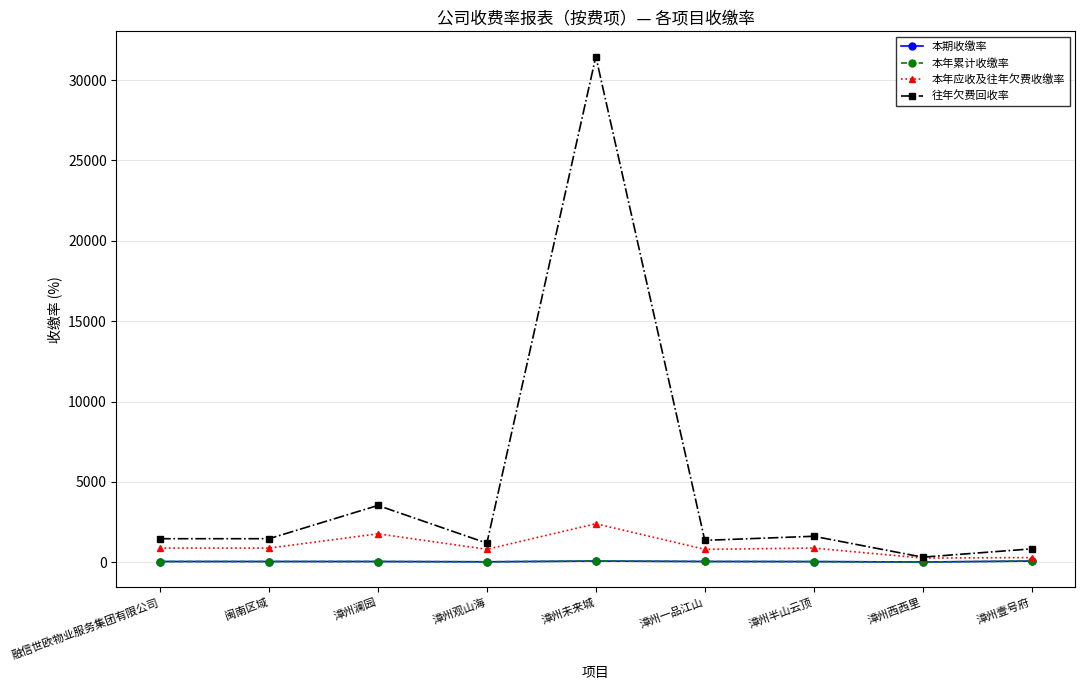

List the labels in order of 往年欠费回收率 value, largest first.

漳州未来城, 漳州澜园, 漳州半山云顶, 融信世欧物业服务集团有限公司, 闽南区域, 漳州一品江山, 漳州观山海, 漳州壹号府, 漳州西西里